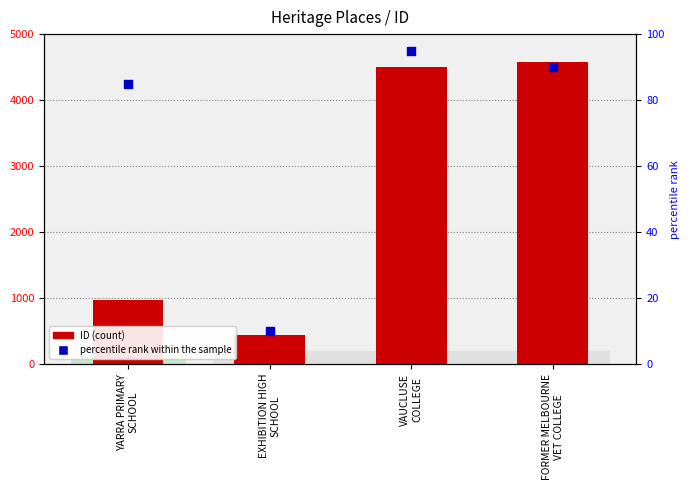

What are all the series names shown in the legend?

ID (count), percentile rank within the sample